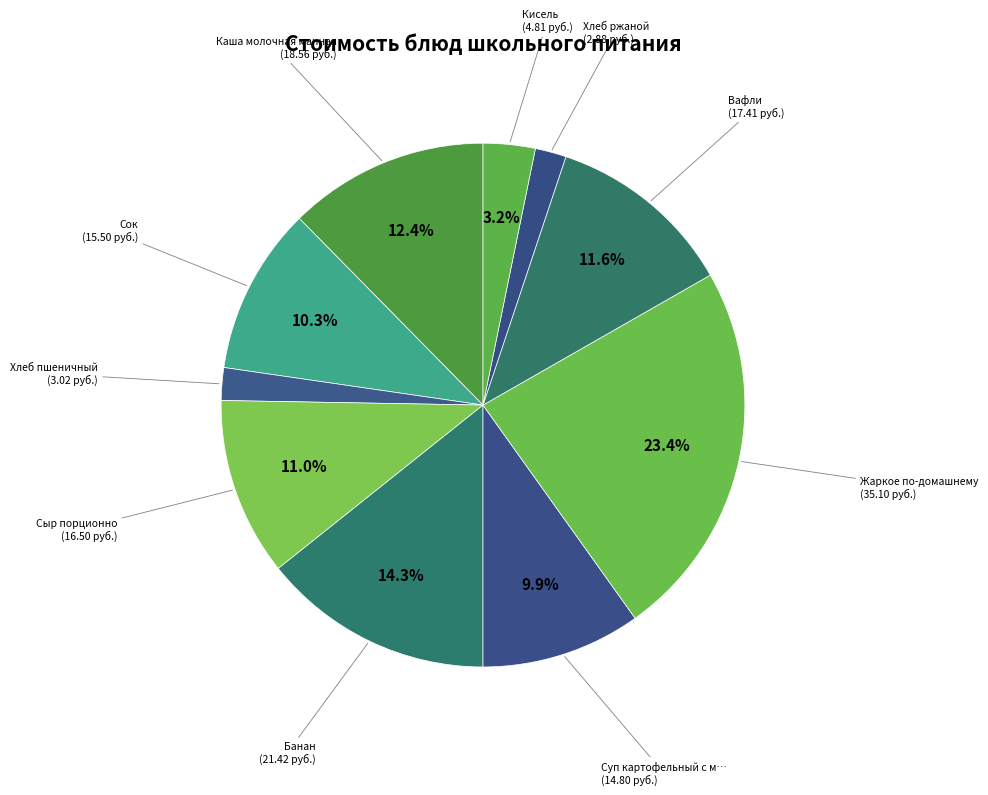

How many slices are in this pie chart?

10